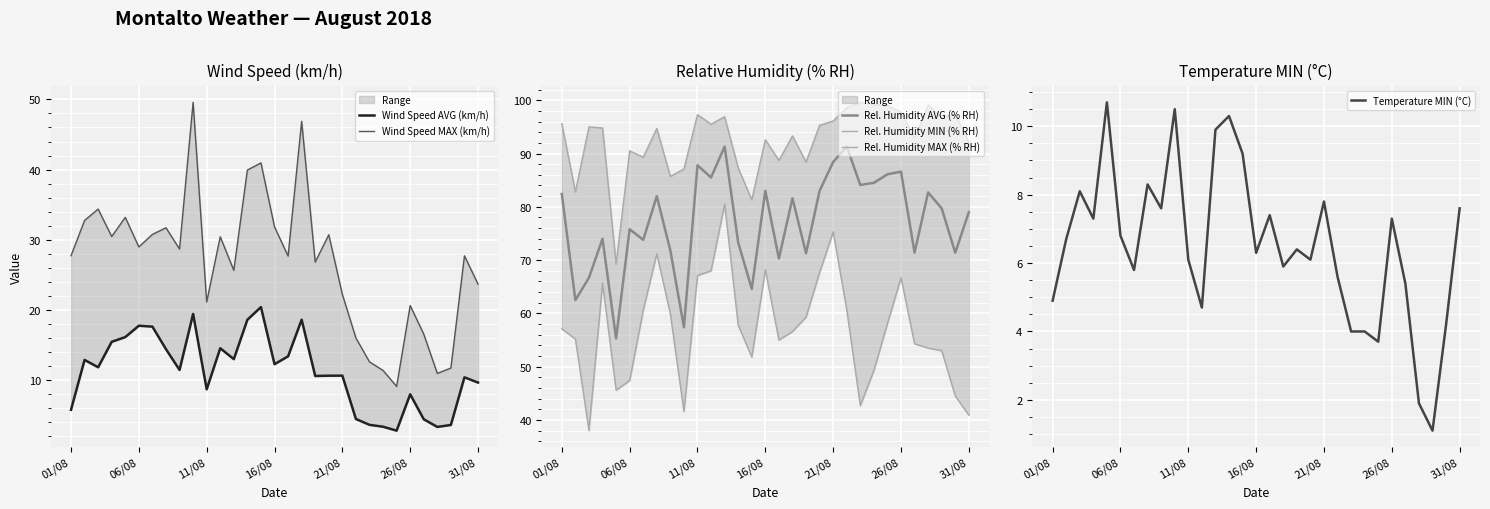

Reading left to right, extract all data points from this chart.

Wind Speed AVG (km/h): 5.8	12.9	11.8	15.5	16.1	17.8	17.6	14.4	11.4	19.4	8.7	14.5	13.0	18.6	20.4	12.3	13.4	18.6	10.6	10.6	10.6	4.5	3.6	3.4	2.8	8.0	4.4	3.3	3.6	10.4	9.7
Wind Speed MAX (km/h): 27.7	32.8	34.4	30.5	33.2	29.0	30.8	31.7	28.7	49.6	21.1	30.4	25.6	39.9	41.0	31.8	27.7	46.9	26.8	30.7	22.2	16.0	12.6	11.4	9.1	20.6	16.6	10.9	11.7	27.7	23.7
Rel. Humidity AVG (% RH): 82.4	62.5	66.7	74.0	55.3	75.8	73.8	82.0	71.8	57.4	87.8	85.5	91.3	73.3	64.6	83.0	70.3	81.6	71.3	83.0	88.4	91.3	84.1	84.5	86.1	86.6	71.4	82.7	79.7	71.4	79.0
Rel. Humidity MIN (% RH): 57.1	55.2	38.0	65.7	45.6	47.4	60.6	71.2	59.9	41.6	67.1	68.0	80.5	57.8	51.8	68.2	55.0	56.6	59.3	67.7	75.3	60.7	42.7	49.3	58.1	66.7	54.3	53.5	53.0	44.5	40.9
Rel. Humidity MAX (% RH): 95.6	82.8	95.0	94.8	69.3	90.5	89.3	94.7	85.7	87.1	97.3	95.5	96.9	87.3	81.3	92.6	88.7	93.3	88.4	95.3	96.1	98.6	99.6	99.2	99.0	97.8	92.9	99.1	96.8	97.3	92.1
Temperature MIN (°C): 4.9	6.7	8.1	7.3	10.7	6.8	5.8	8.3	7.6	10.5	6.1	4.7	9.9	10.3	9.2	6.3	7.4	5.9	6.4	6.1	7.8	5.6	4.0	4.0	3.7	7.3	5.4	1.9	1.1	4.2	7.6